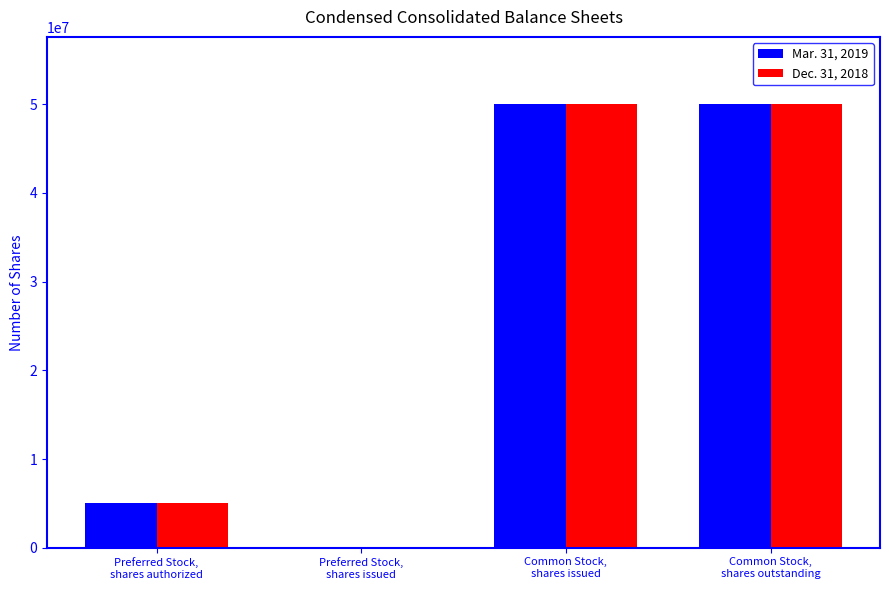

Count the number of data series in this chart.

2